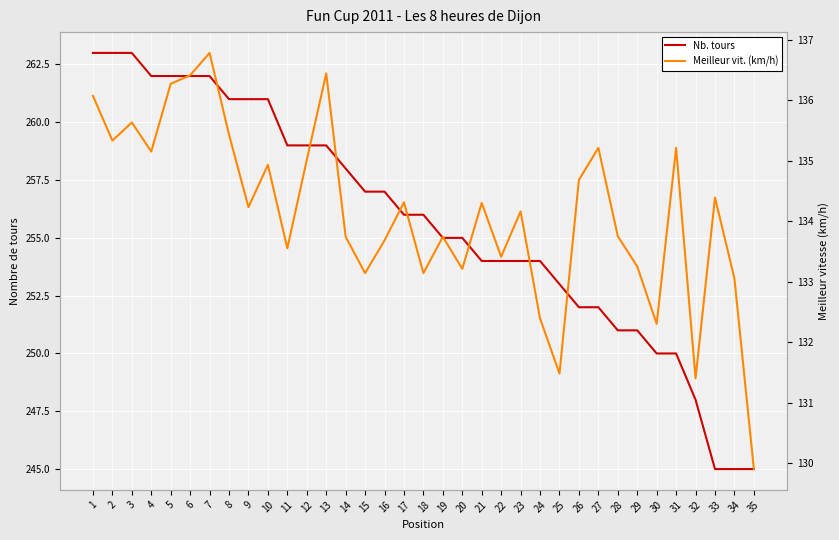

At which category does Meilleur vit. (km/h) reach its first local peak?

3